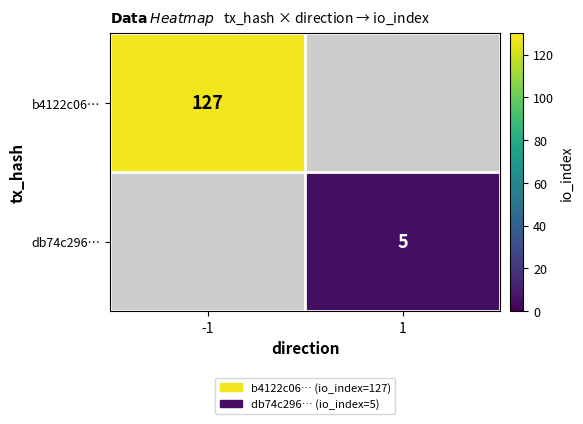

Is the value of b4122c06… at -1 greater than the value of db74c296… at 1?

Yes